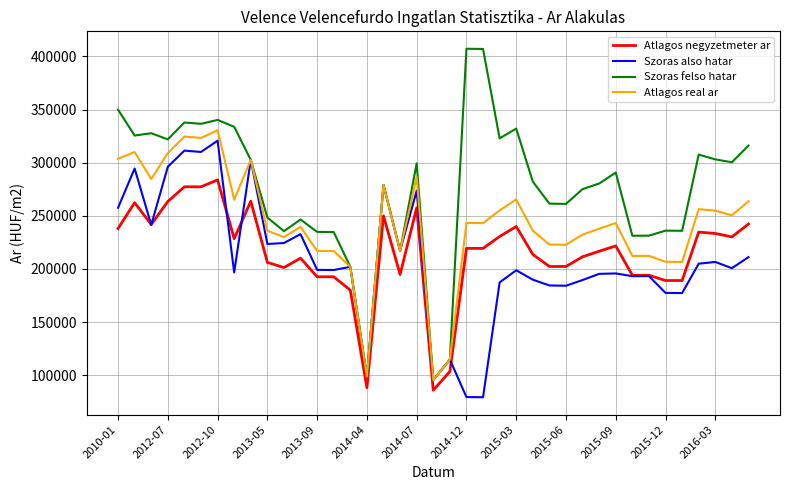

True or false: Atlagos negyzetmeter ar and Szoras felso hatar intersect in this chart.

False